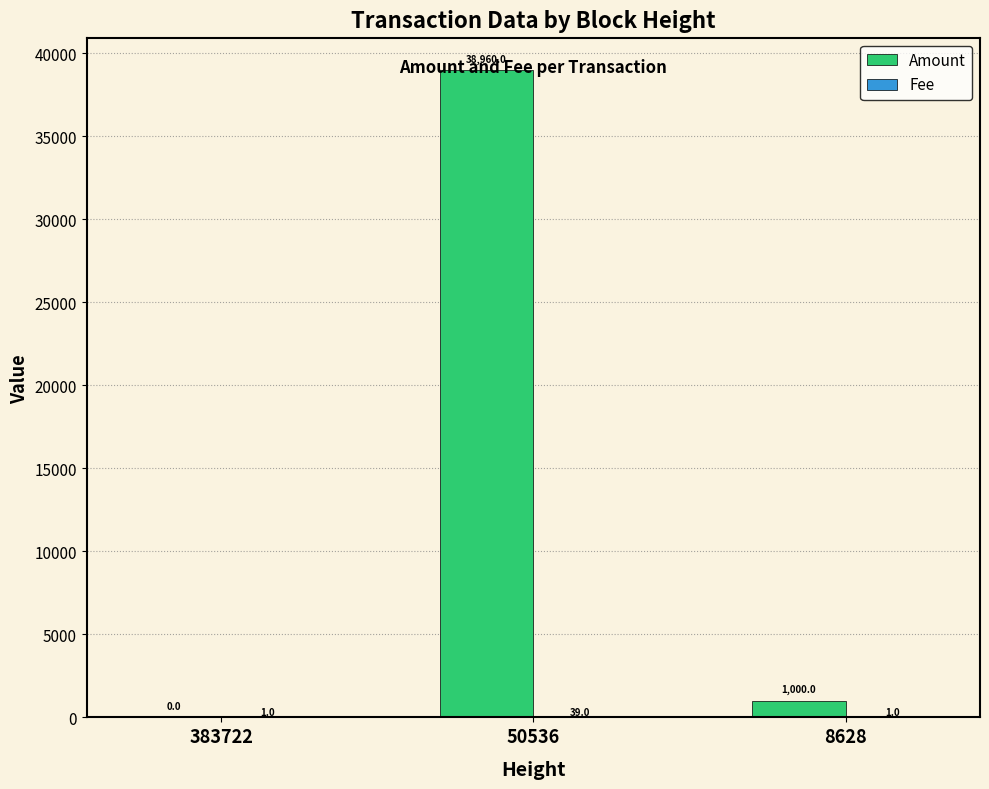

Between 383722 and 8628, which series saw the biggest shift?

Amount